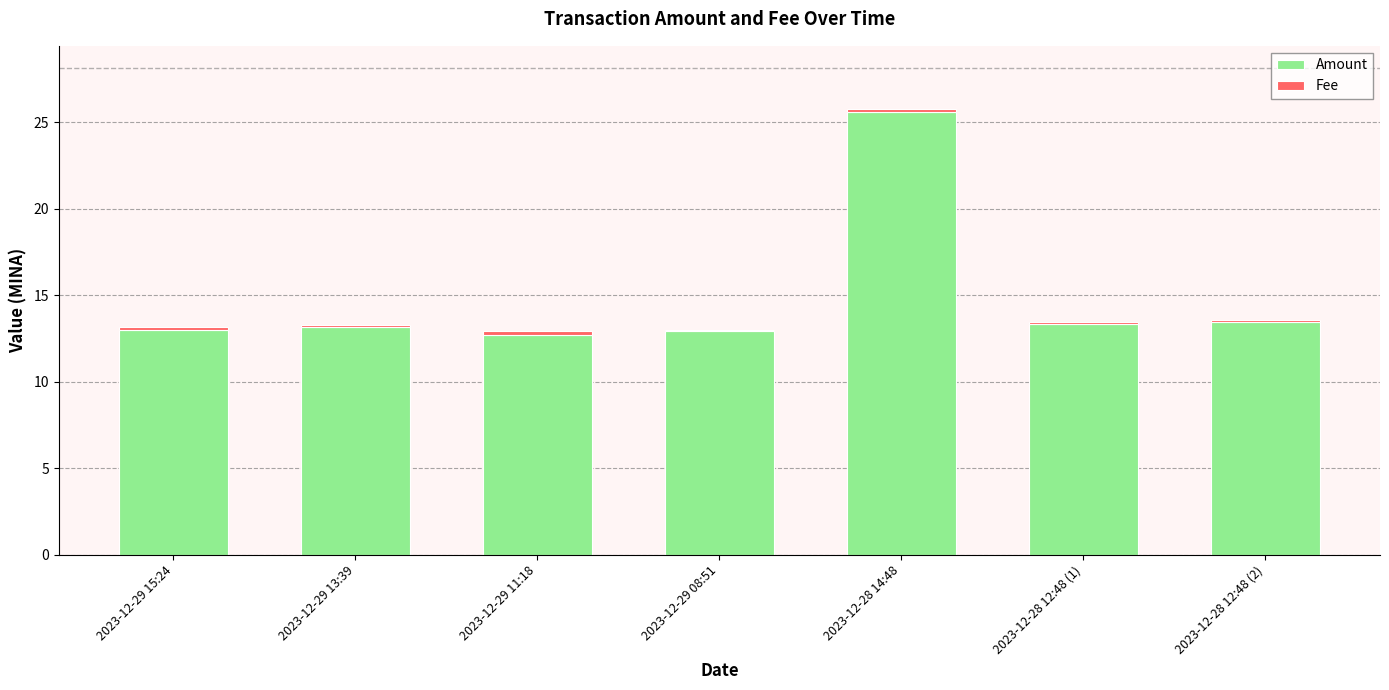

What is the difference between the second highest and minimum values in the Amount series?

0.7